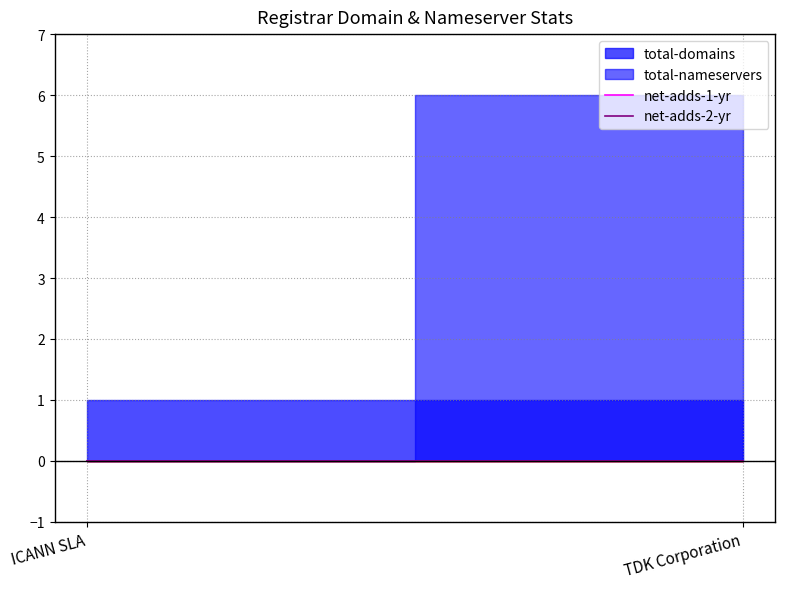

Reading left to right, extract all data points from this chart.

total-domains: 1	1
total-nameservers: 0	6
net-adds-1-yr: 0	0
net-adds-2-yr: 0	0